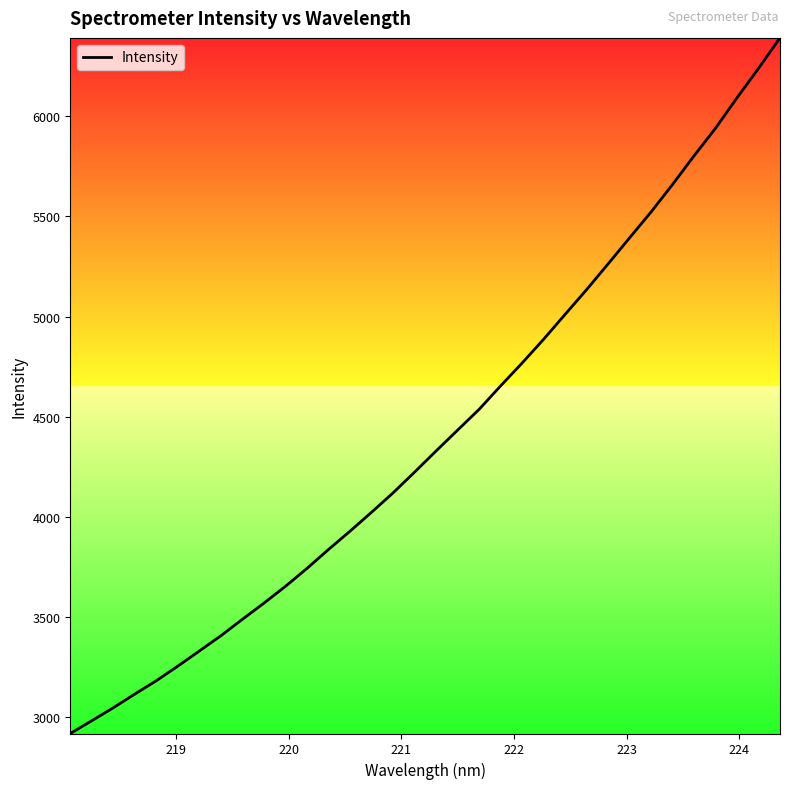

What is the greatest value displayed?

6390.2